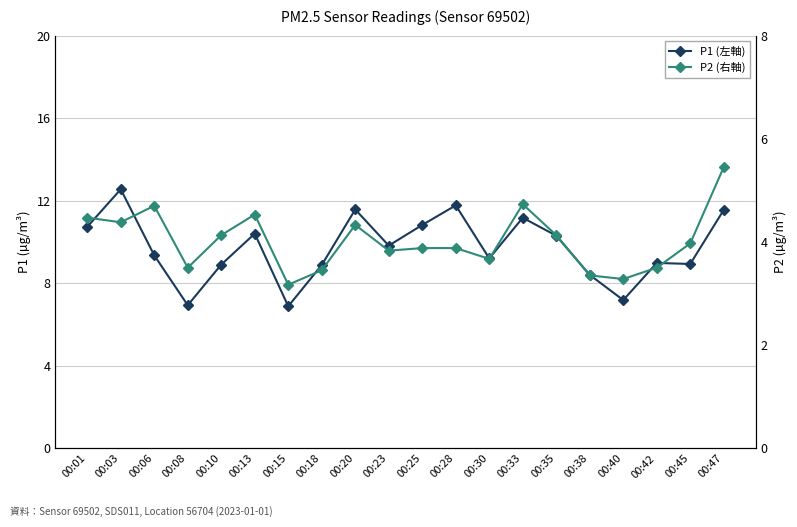

Between 00:45 and 00:20, which is larger?

00:20